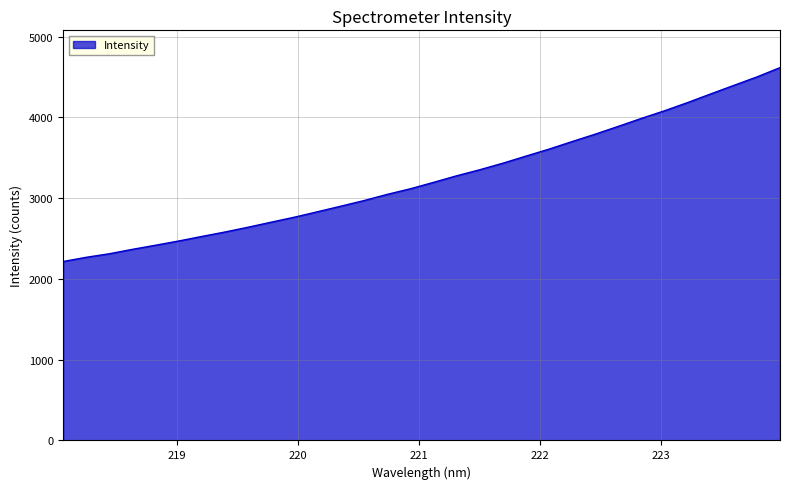

What is the smallest value displayed?

2216.1